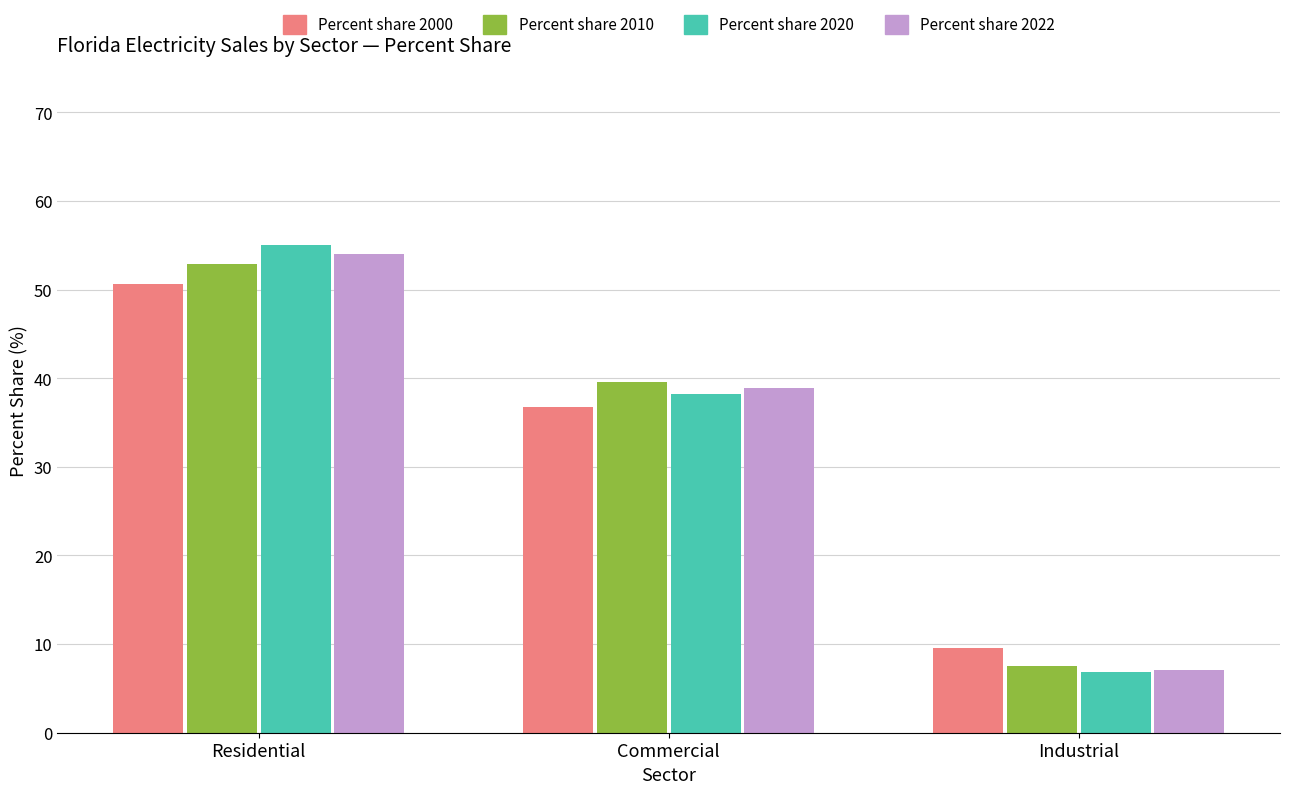

Reading right to left, extract all data points from this chart.

Percent share 2000: Industrial=9.6	Commercial=36.8	Residential=50.6
Percent share 2010: Industrial=7.5	Commercial=39.6	Residential=52.9
Percent share 2020: Industrial=6.8	Commercial=38.2	Residential=55.0
Percent share 2022: Industrial=7.1	Commercial=38.9	Residential=54.0